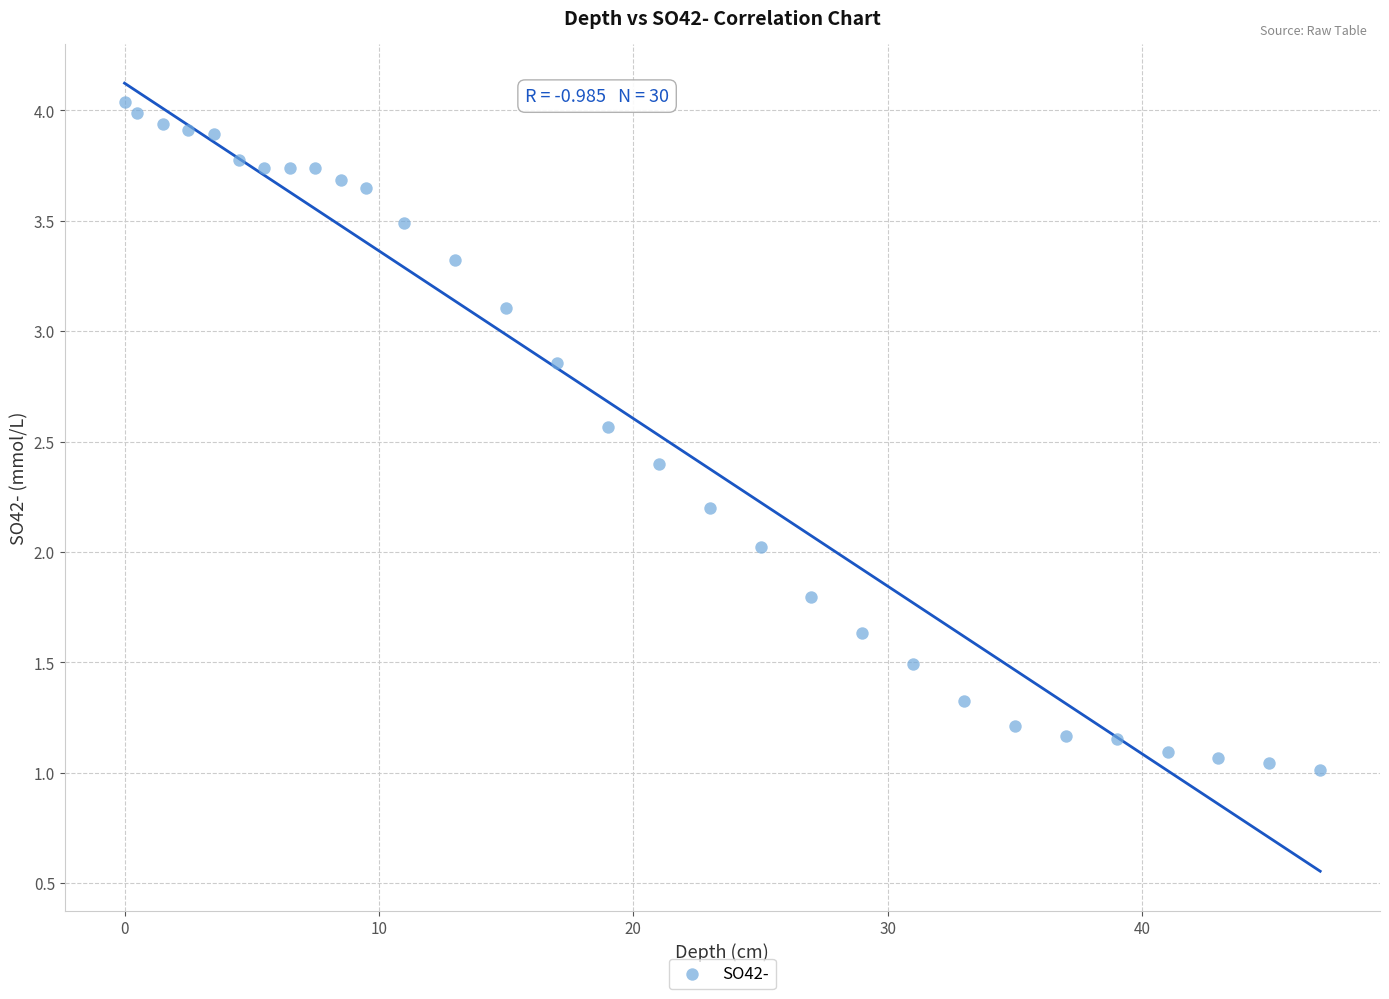

What is the range of Y values (max minus min)?

3.0